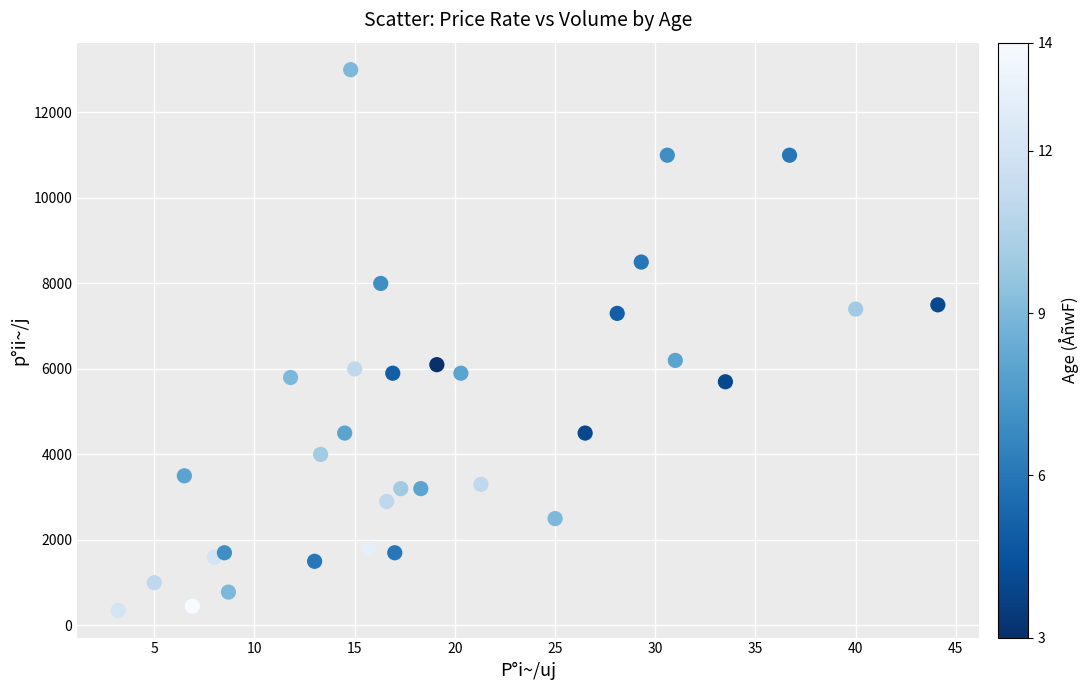

What is the range of Y values (max minus min)?

12650